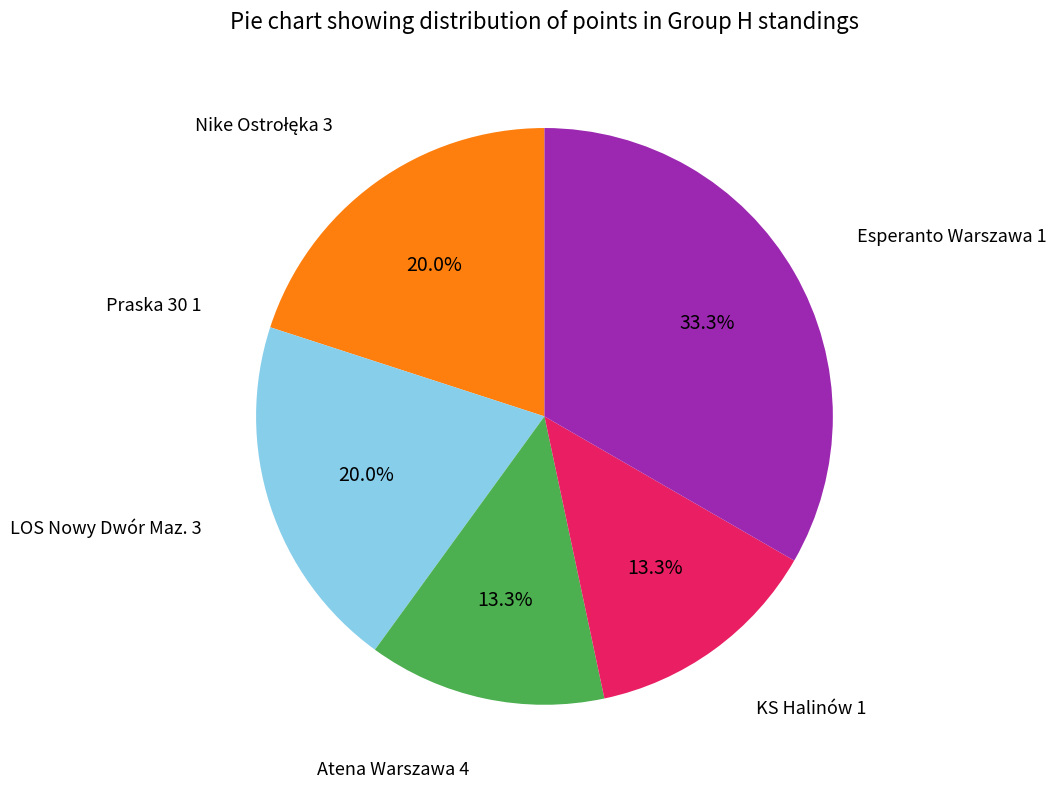

What is the largest slice in the pie chart?

Esperanto Warszawa 1